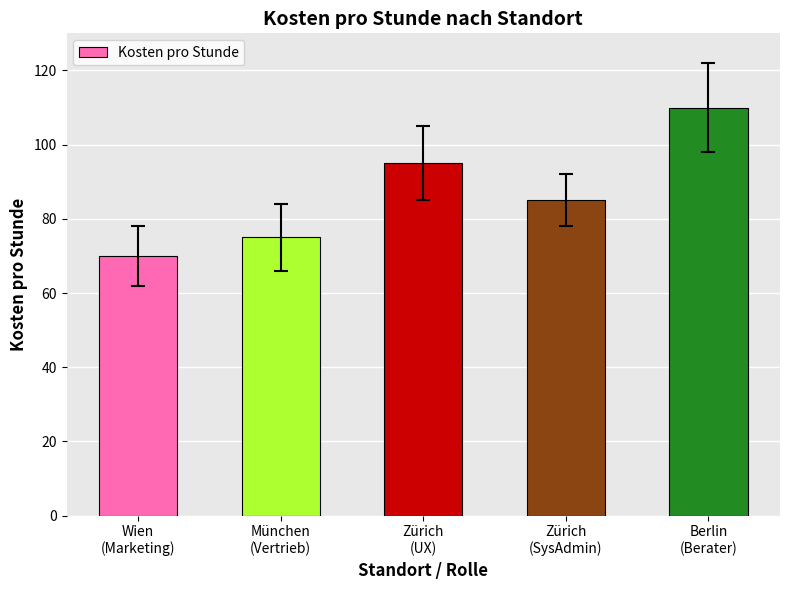

How many categories are shown in the chart?

5